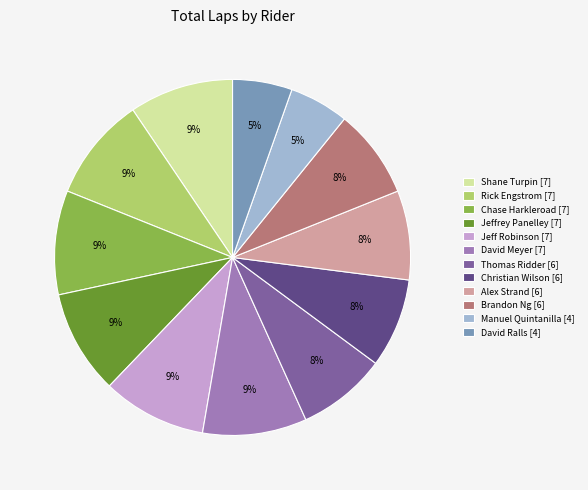

What is the ratio of the value at Thomas Ridder [6] to the value at Shane Turpin [7]?

0.9